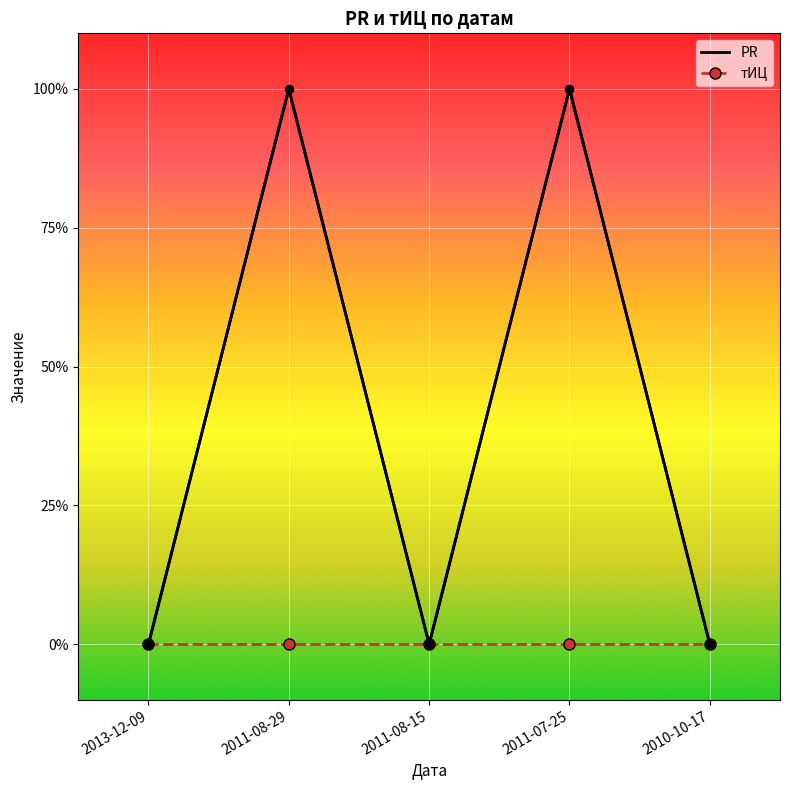

Which series has the largest range (max minus min)?

PR